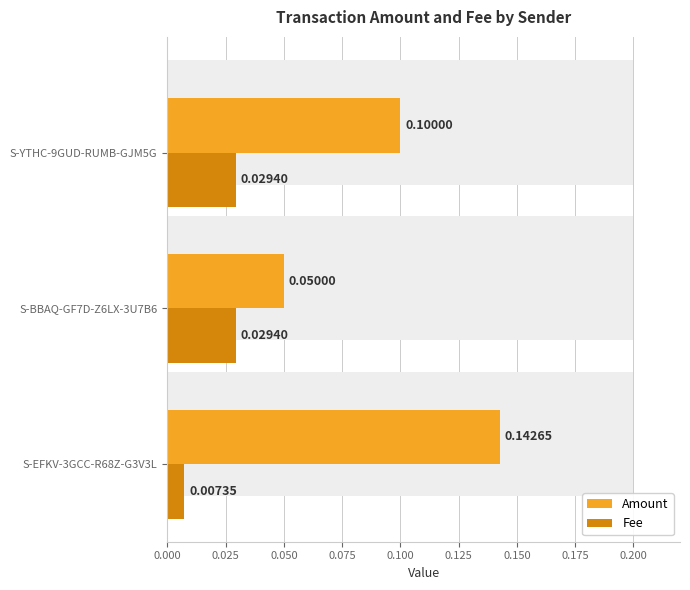

Does the chart contain any negative values?

No